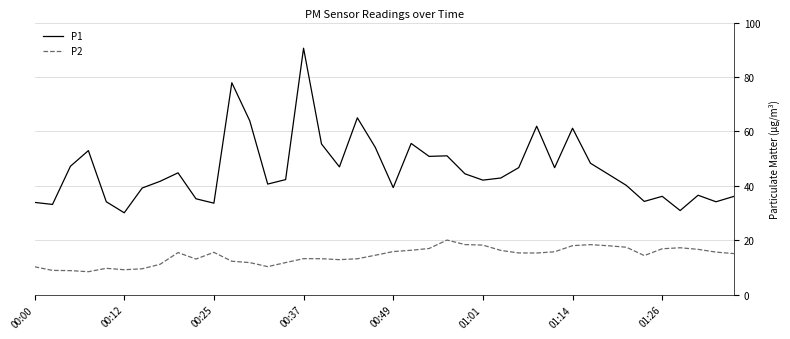

Does the chart have visible grid lines?

Yes